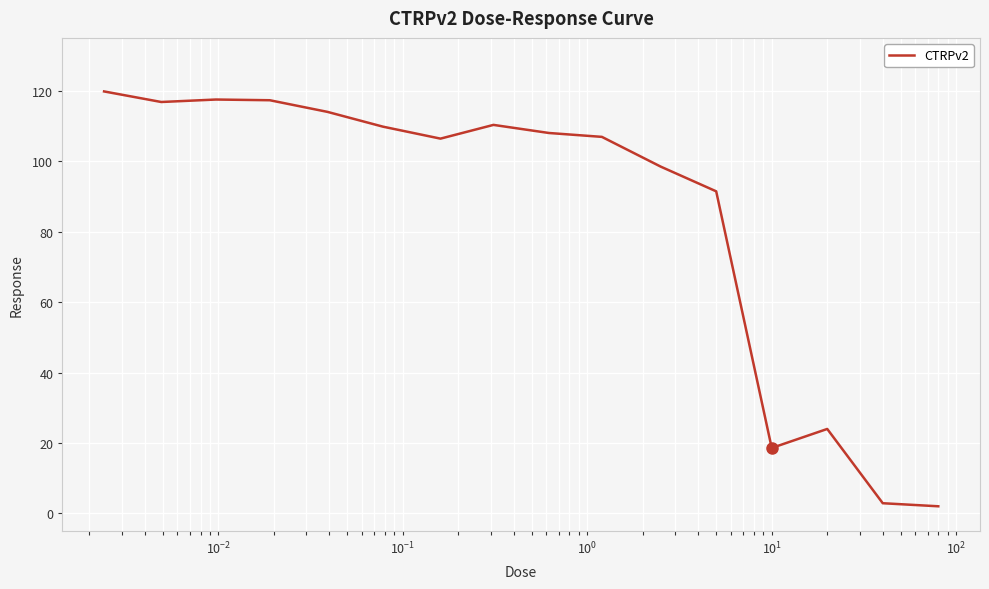

What is the maximum value shown in the chart?

119.8